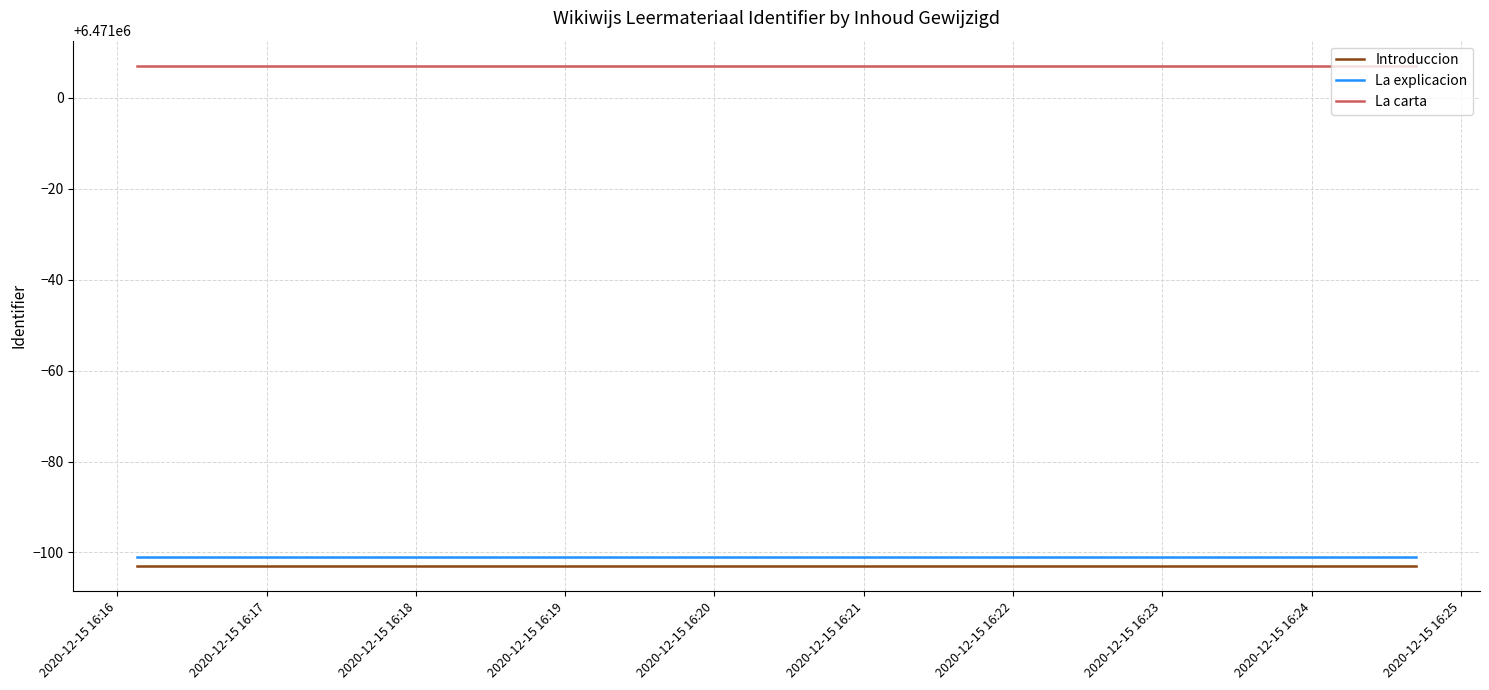

Which series has the largest total across all categories?

La carta